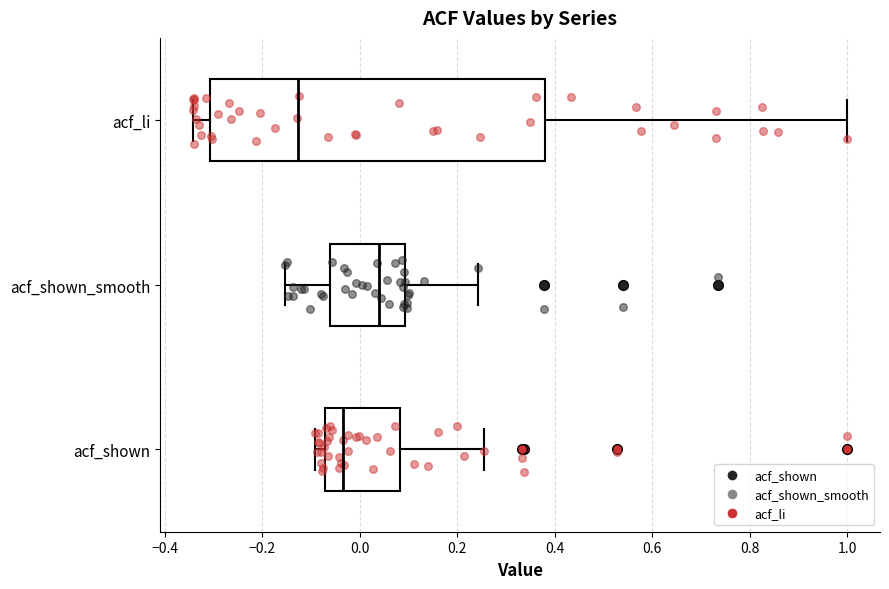

Reading bottom to top, transcribe this box plot: for each box, give where its median line is, the range the box spans, and where its two whiskers end, as read against the x-axis. The values are not printed on the chart, so give them approximately, as read against the axis.

acf_shown: median -0.04, box -0.06 to 0.08, whiskers -0.10 to 0.26
acf_shown_smooth: median 0.04, box -0.06 to 0.10, whiskers -0.16 to 0.24
acf_li: median -0.12, box -0.30 to 0.38, whiskers -0.34 to 1.00